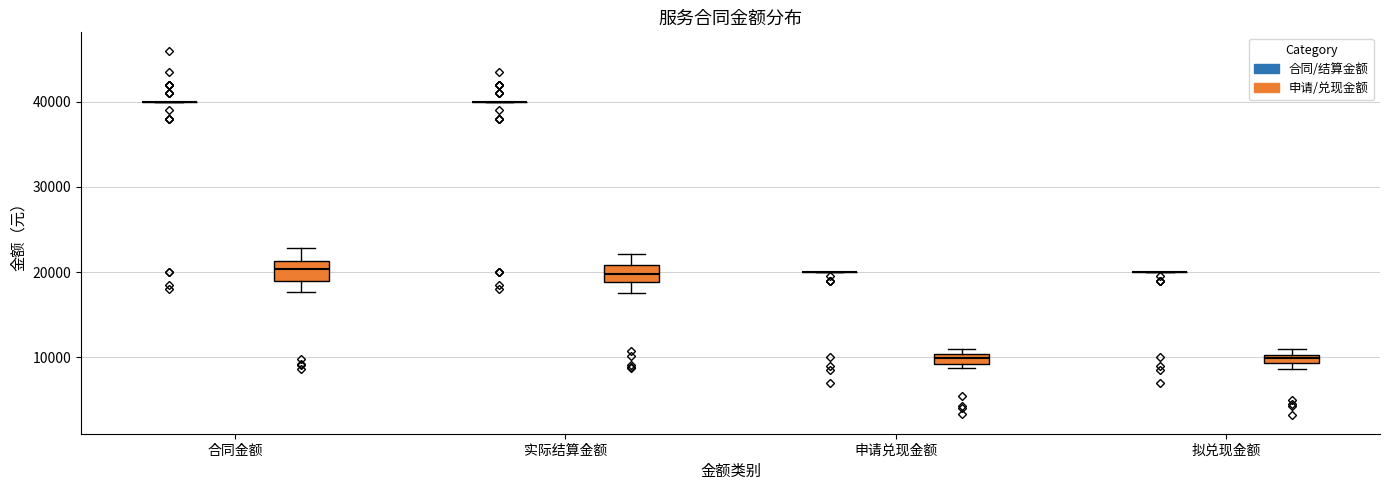

Where is the lower edge of the box for 申请兑现金额 (申请/兑现金额) on the y-axis? The values are not printed on the chart, so give them approximately, as read against the axis.

9000